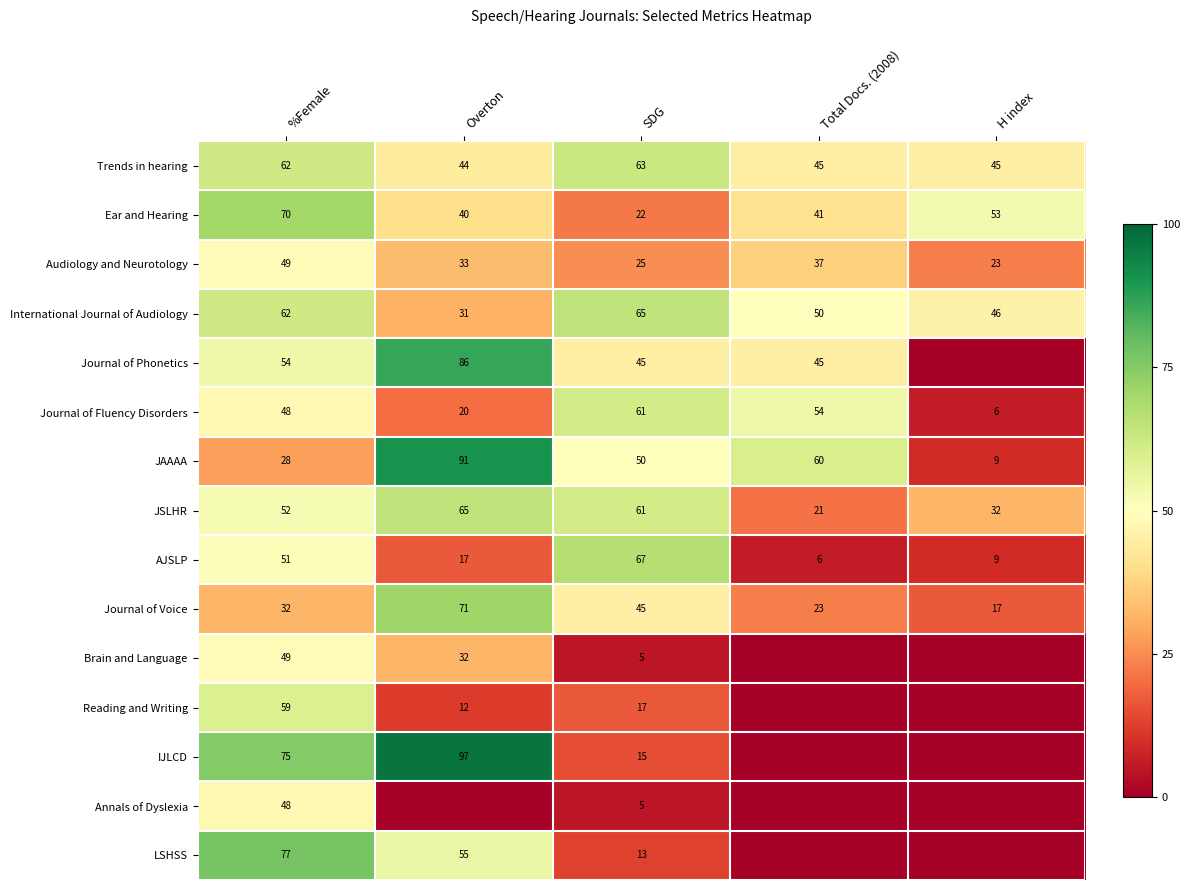

How many series are shown in this chart?

15